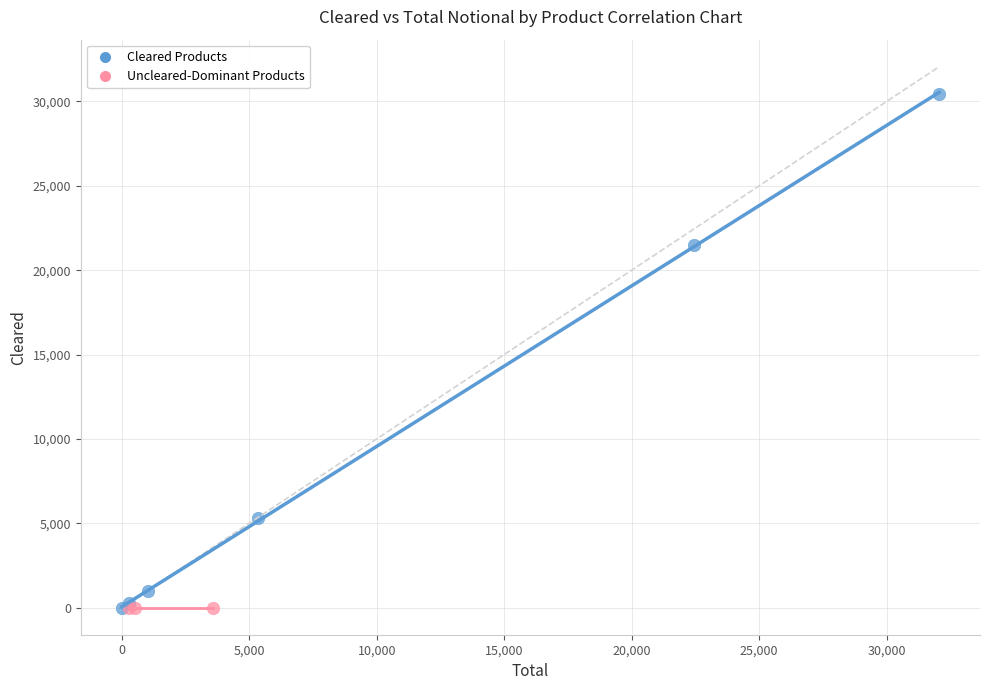

Which series has the largest Y range (max minus min)?

Cleared Products